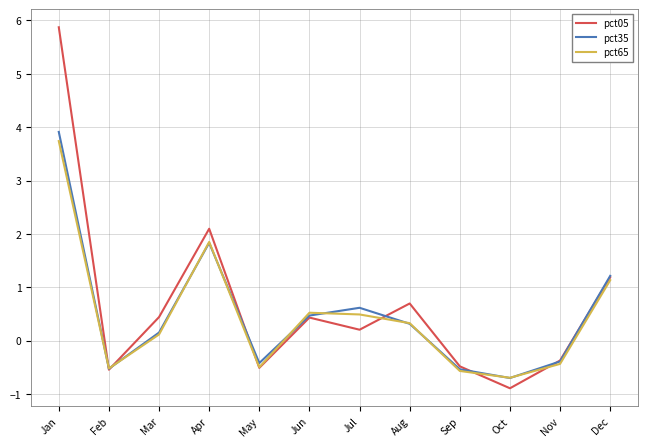

Where is the first local minimum for pct35?

Feb